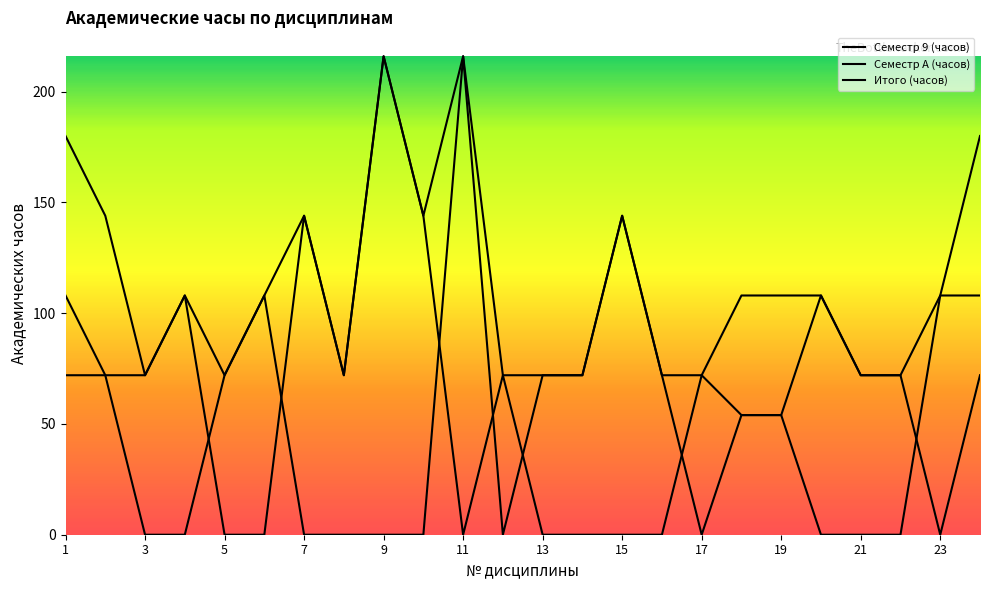

At which label does Итого (часов) first exceed 108?

1